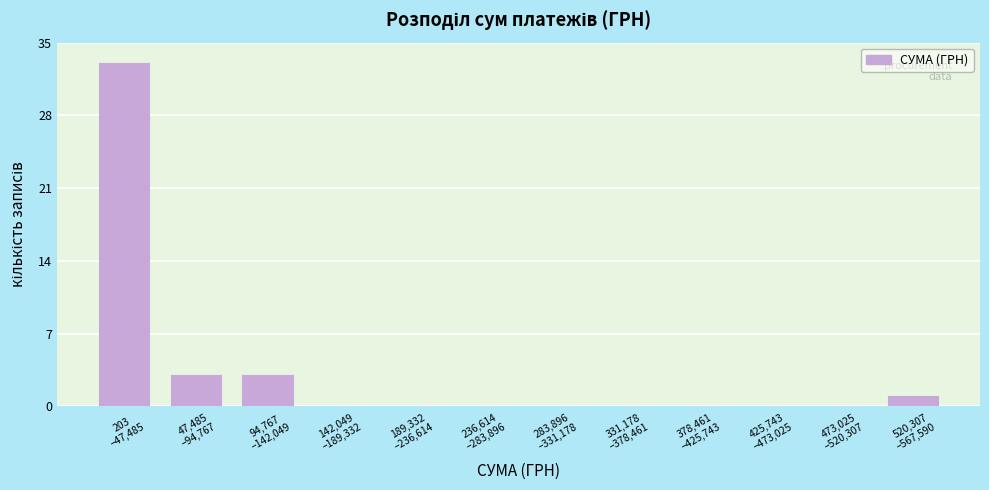

What is the maximum value shown in the chart?

33